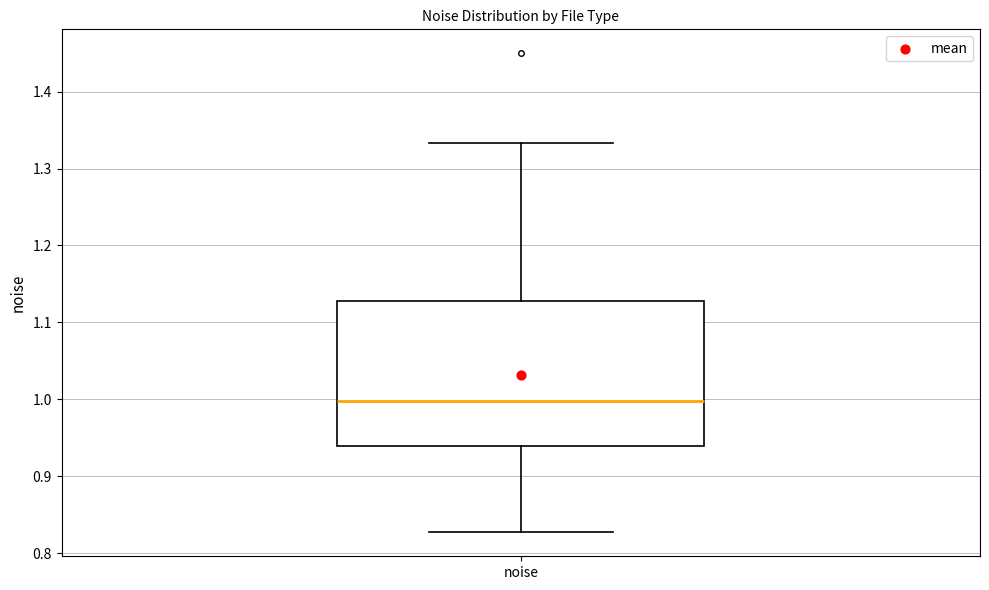

Where does the lower whisker of the box for noise end on the y-axis? The values are not printed on the chart, so give them approximately, as read against the axis.

0.83